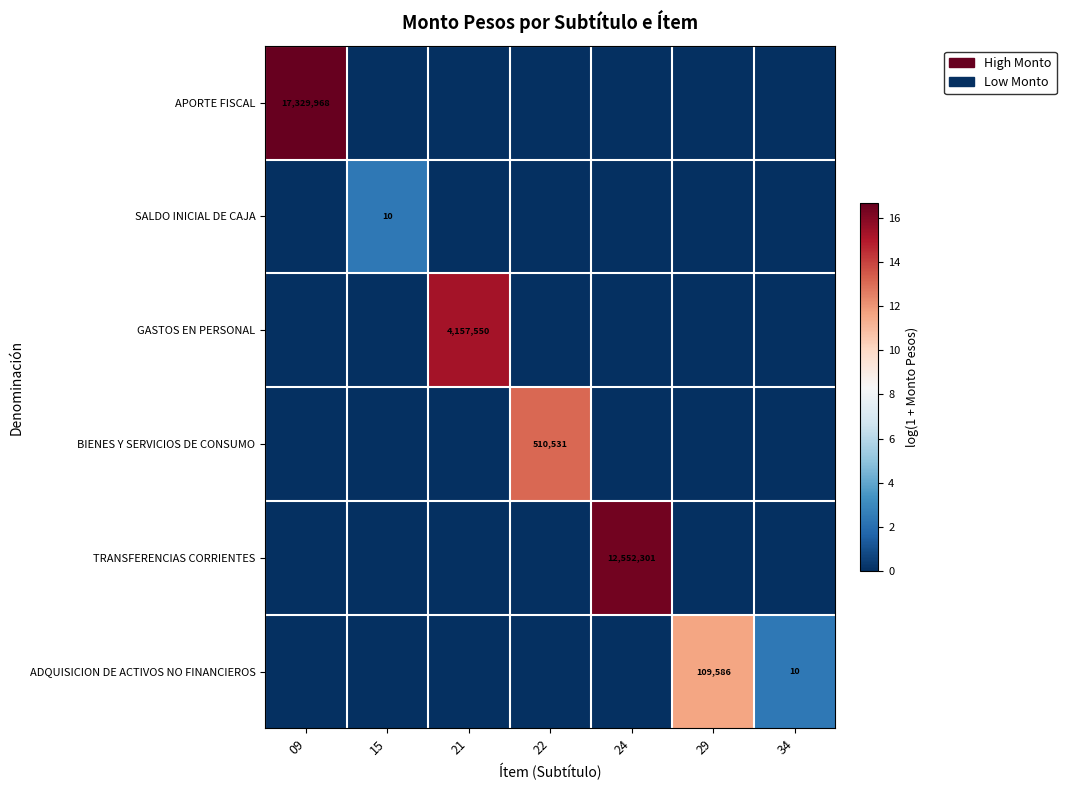

The value of GASTOS EN PERSONAL at 21 is 15.2. True or false?

True